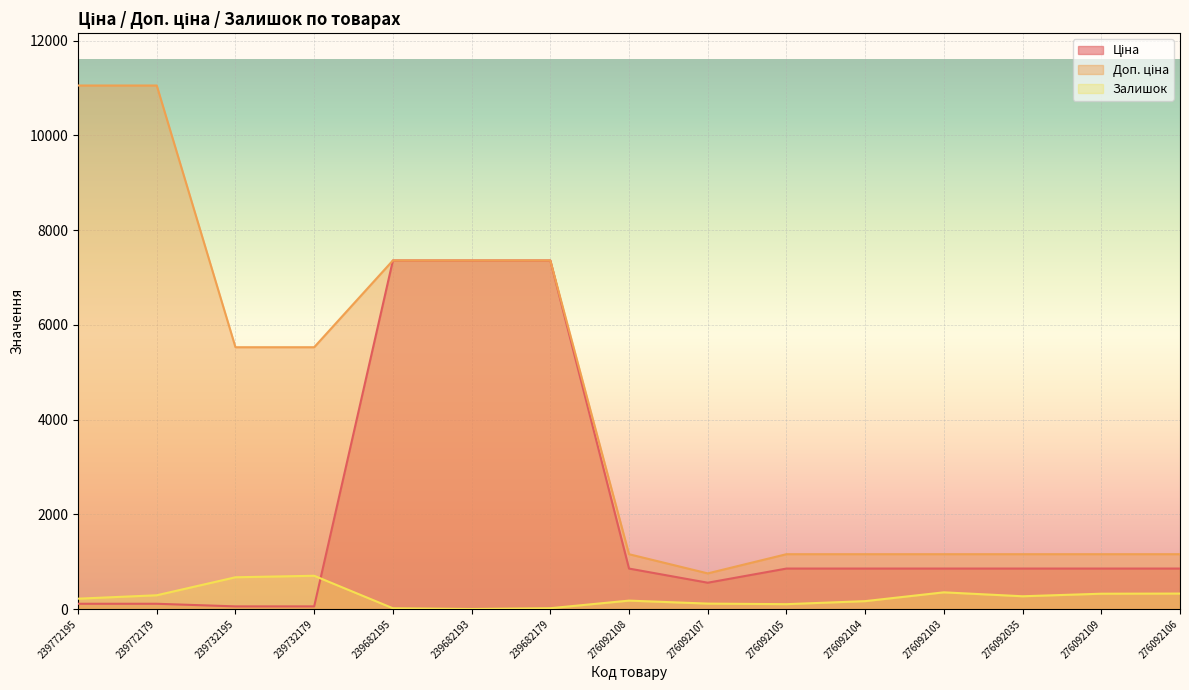

What is the value of the Ціна point at the 7th from the left?

7360.2